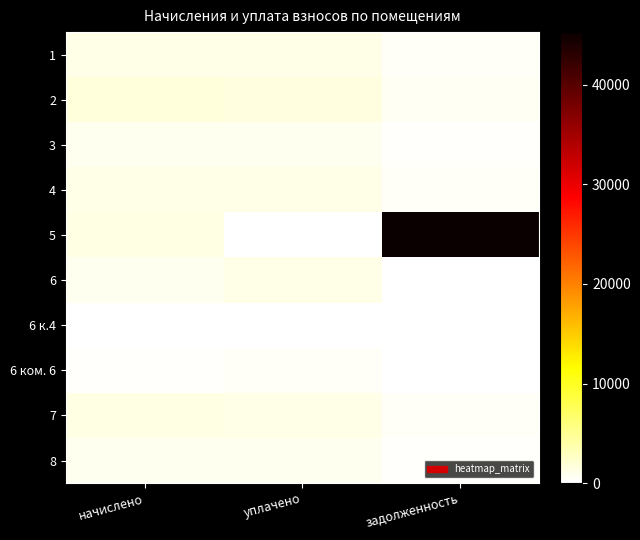

Which has a higher value, начислено or задолженность?

начислено